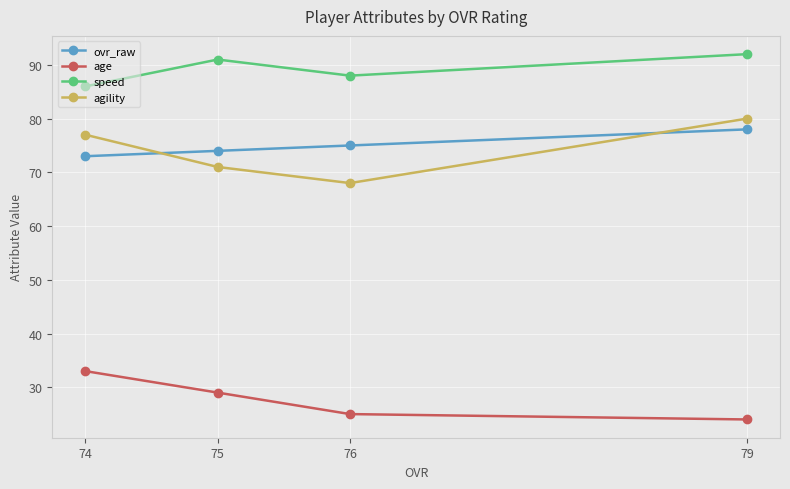

What value does the age series have at 75?

29